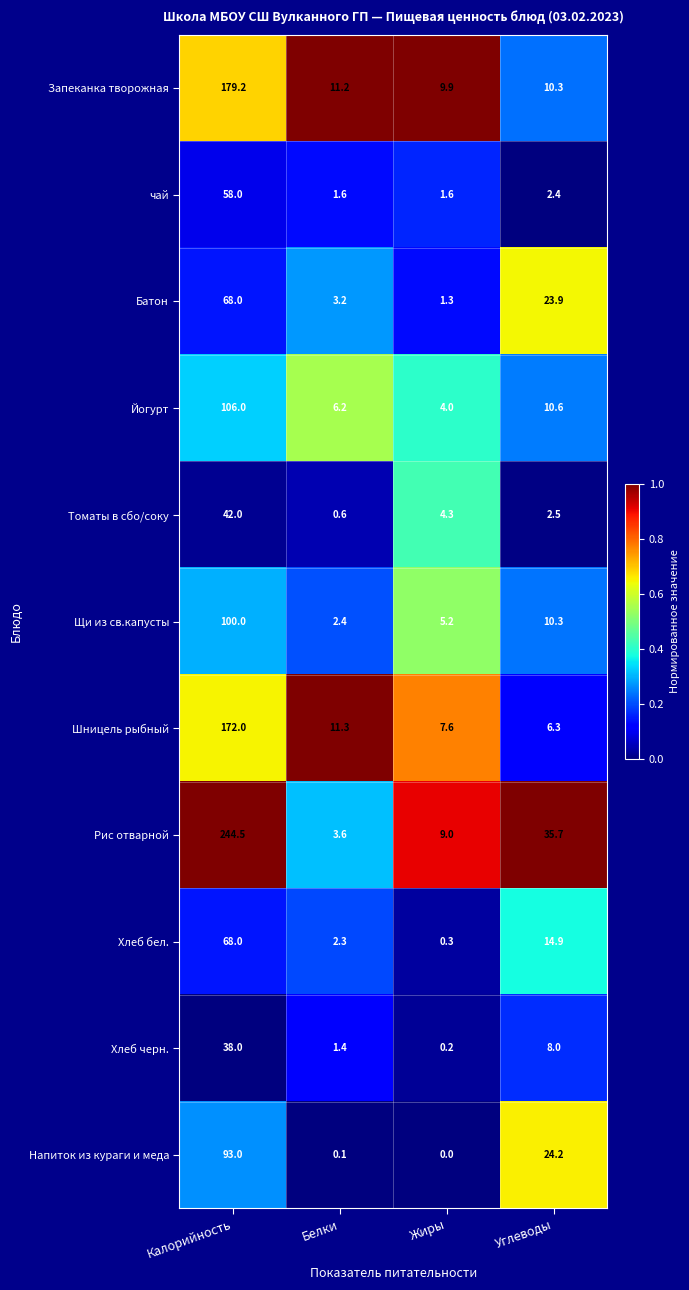

What is the greatest value displayed?

244.5